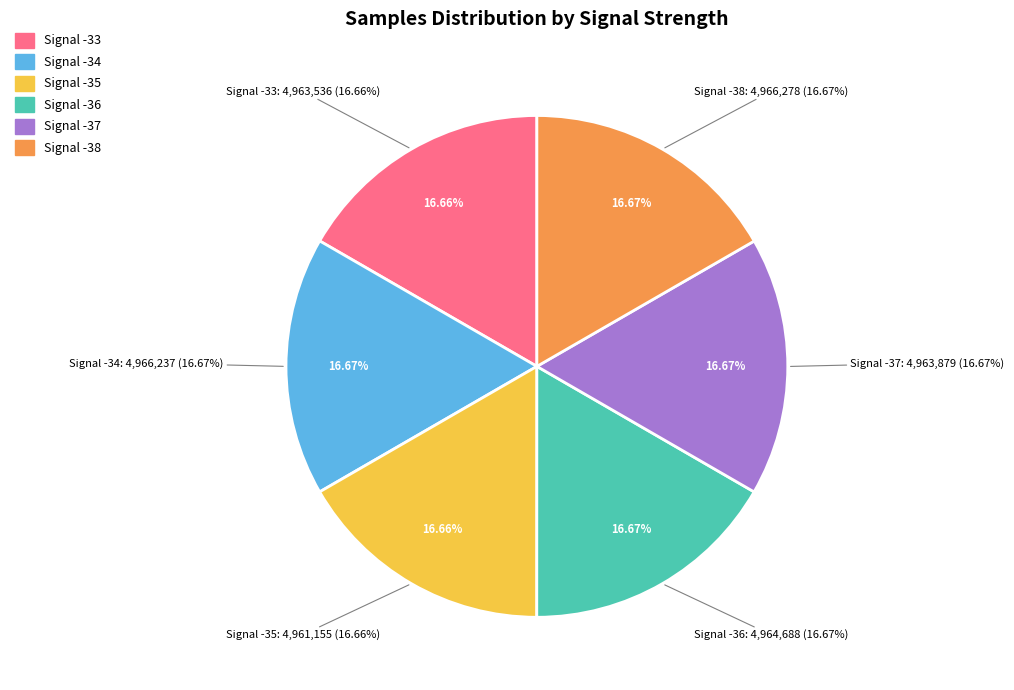

What is the change in value from Signal -34 to Signal -35?

-5082